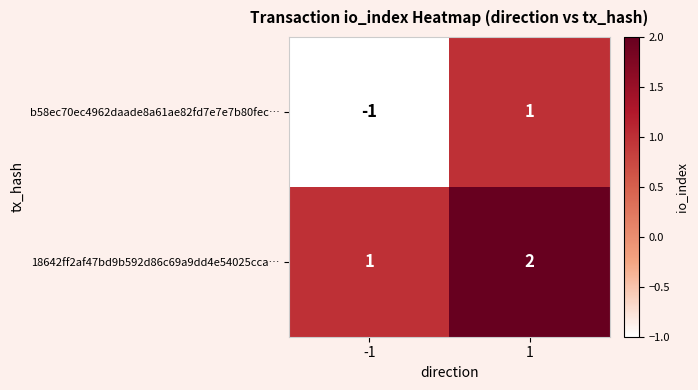

Is the value of 18642ff2af47bd9b592d86c69a9dd4e54025cca… at 1 greater than the value of b58ec70ec4962daade8a61ae82fd7e7e7b80fec… at 1?

Yes